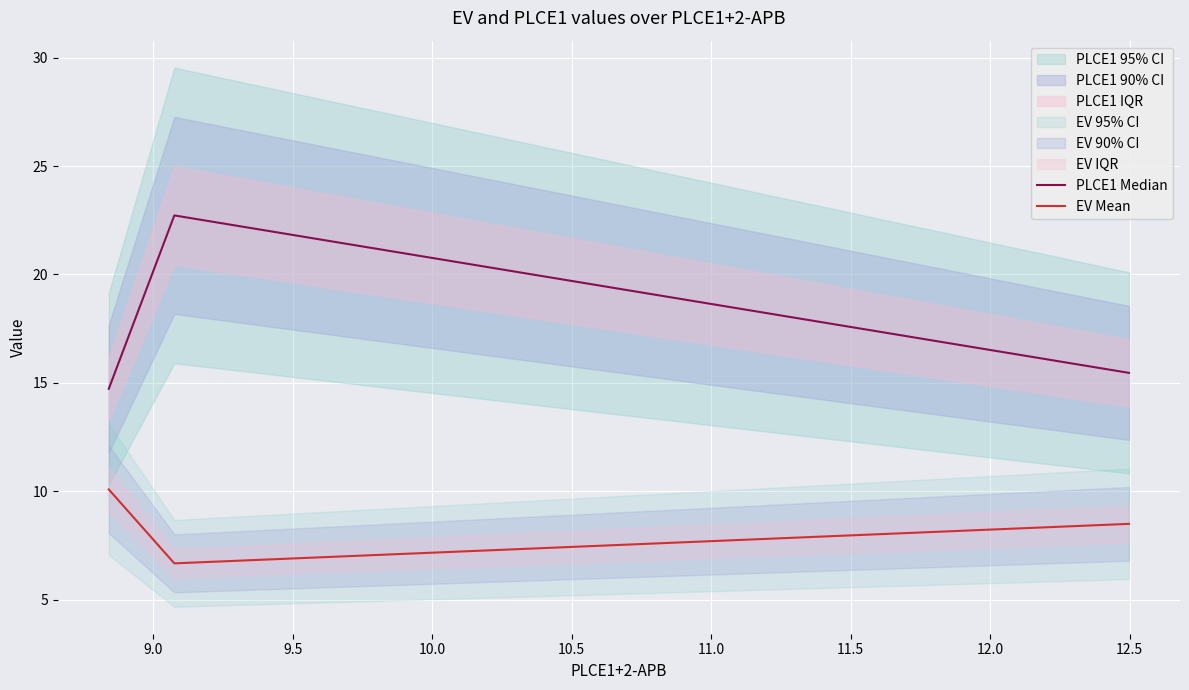

The value of EV Mean at 9.0 is 10.7. True or false?

False